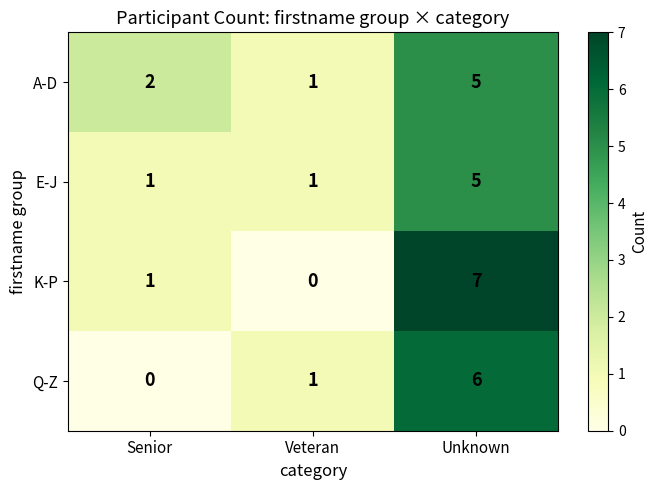

Reading left to right, transcribe all the data shown in this chart.

A-D: 2	1	5
E-J: 1	1	5
K-P: 1	0	7
Q-Z: 0	1	6